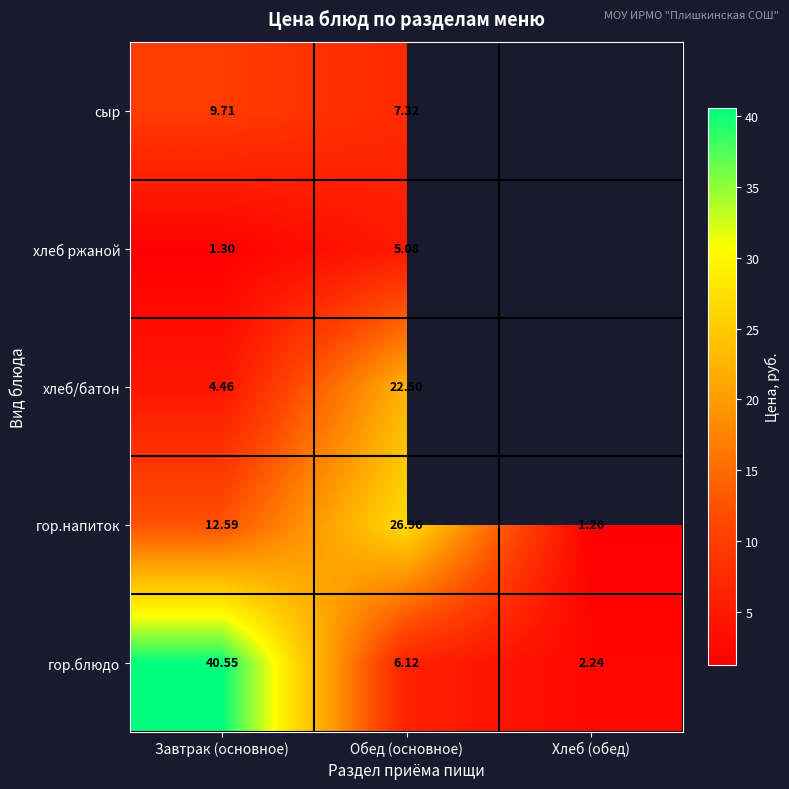

Is the value of гор.напиток at Хлеб (обед) greater than the value of гор.блюдо at Обед (основное)?

No